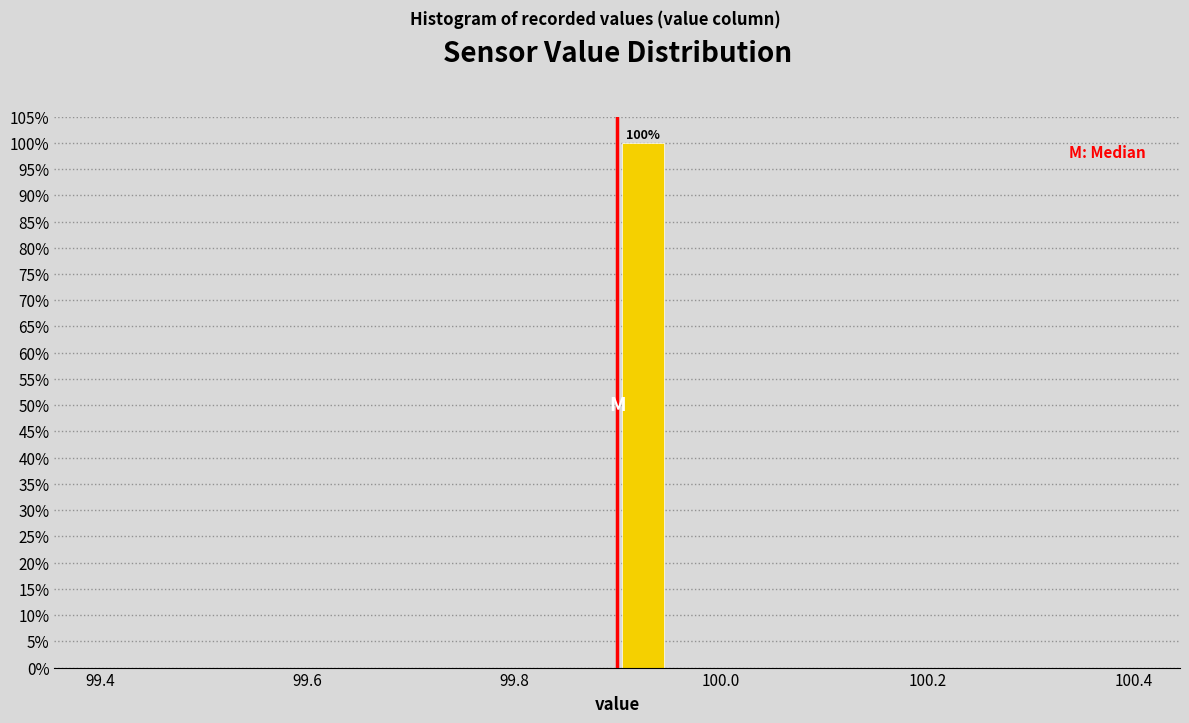

Read against the x-axis, roughly where is the centre of the tallest bar?

99.92